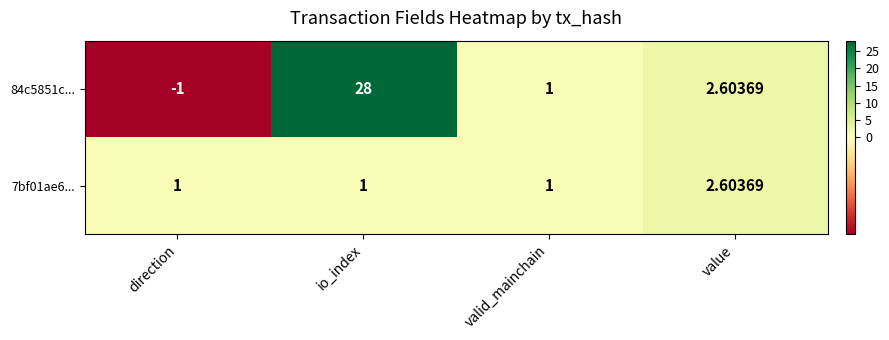

Which series has the largest range (max minus min)?

84c5851c...